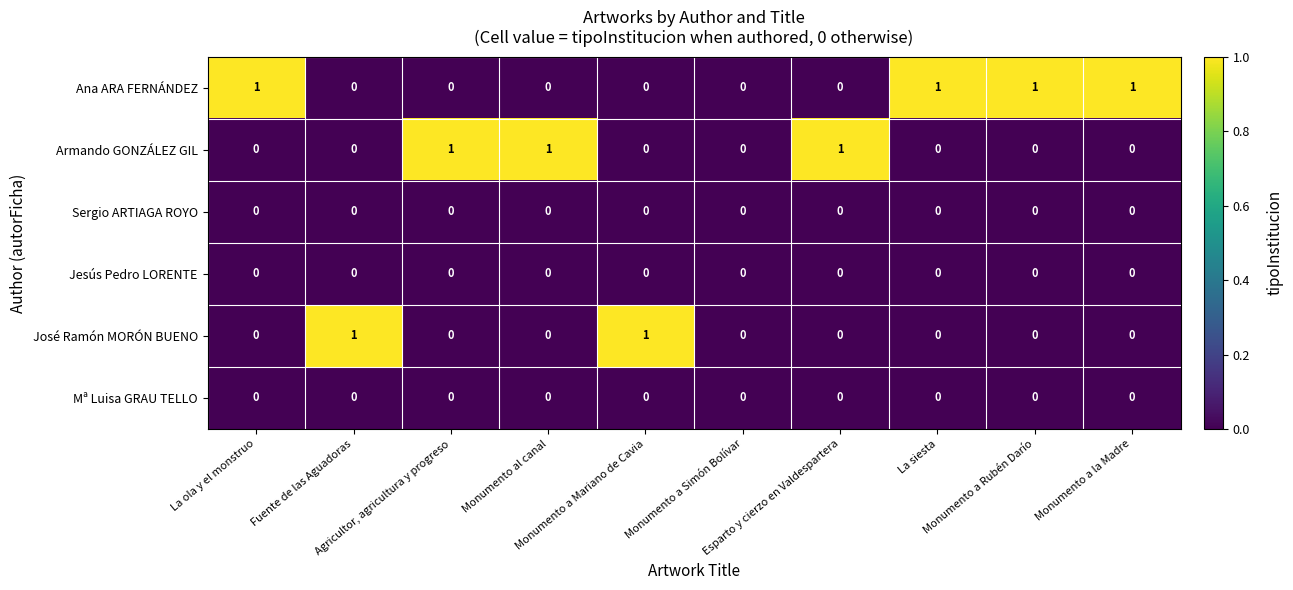

Which series has the largest total across all categories?

Ana ARA FERNÁNDEZ